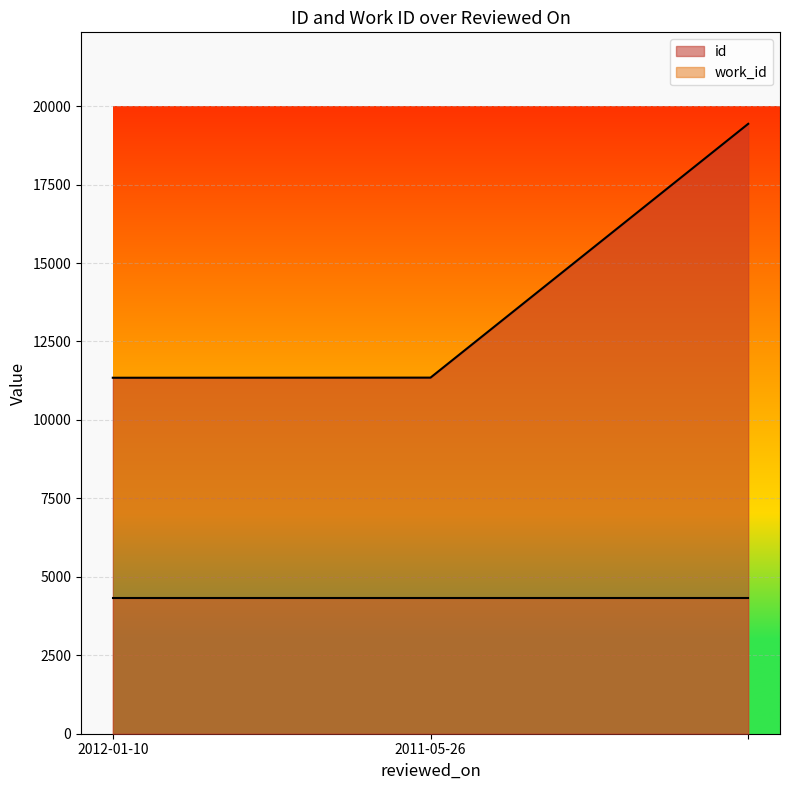

Where is the data nearest to the value 15390?

2011-05-26